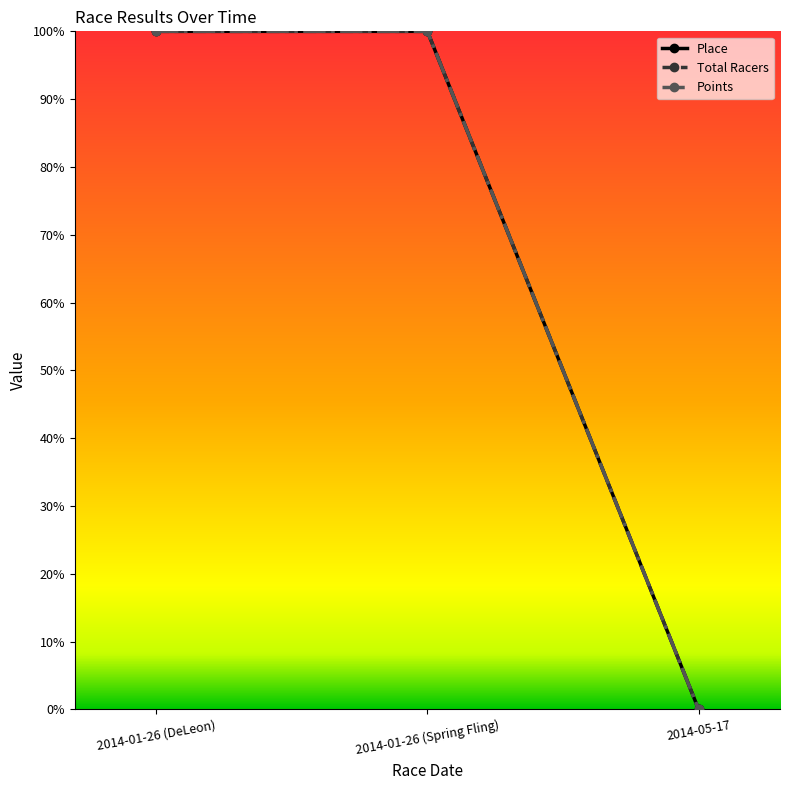

The value of Place at 2014-01-26 (DeLeon) is 143.2. True or false?

False